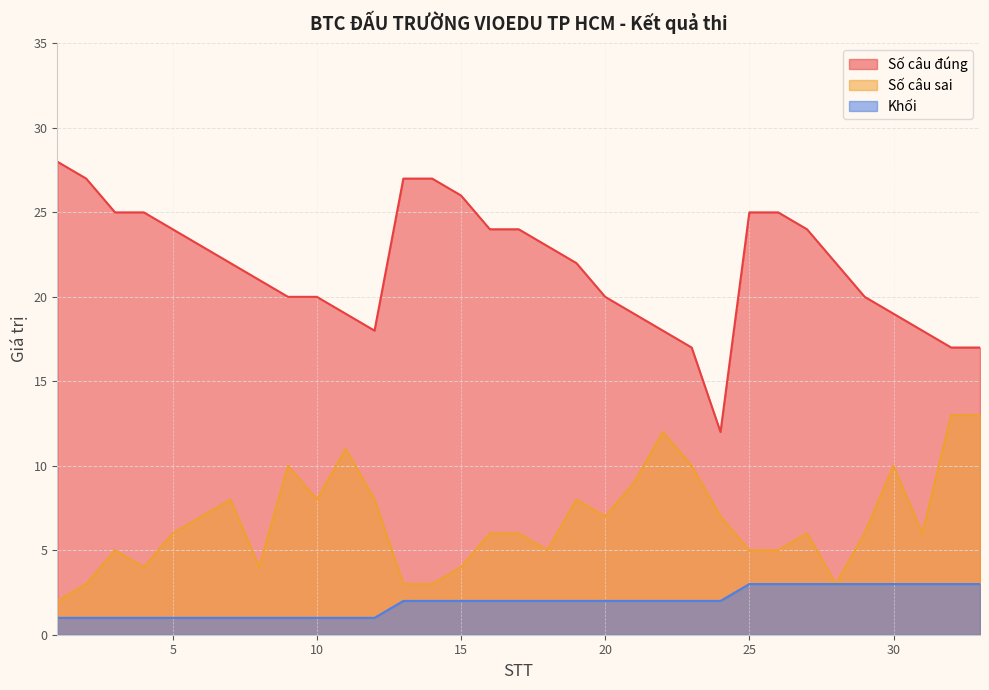

Which series has the largest range (max minus min)?

Số câu đúng